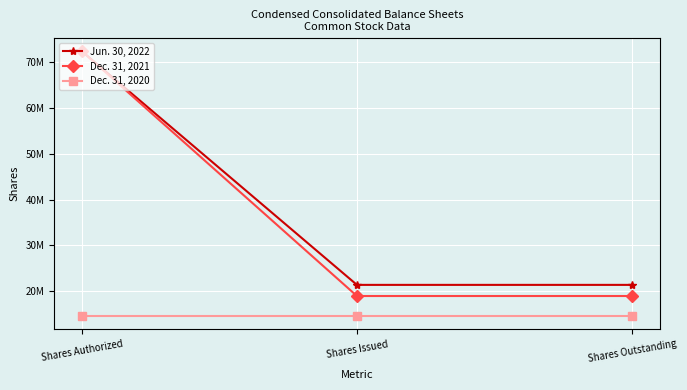

Read the Dec. 31, 2021 value at Shares Issued.

18946567